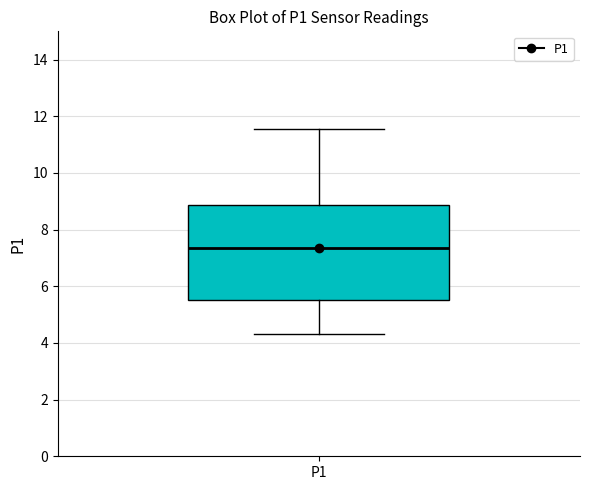

Read this box plot against the y-axis: the position of the median line, the range covered by the box, and the ends of both whiskers. The values are not printed on the chart, so give them approximately, as read against the axis.

median 7.4, box 5.6 to 8.8, whiskers 4.4 to 11.6